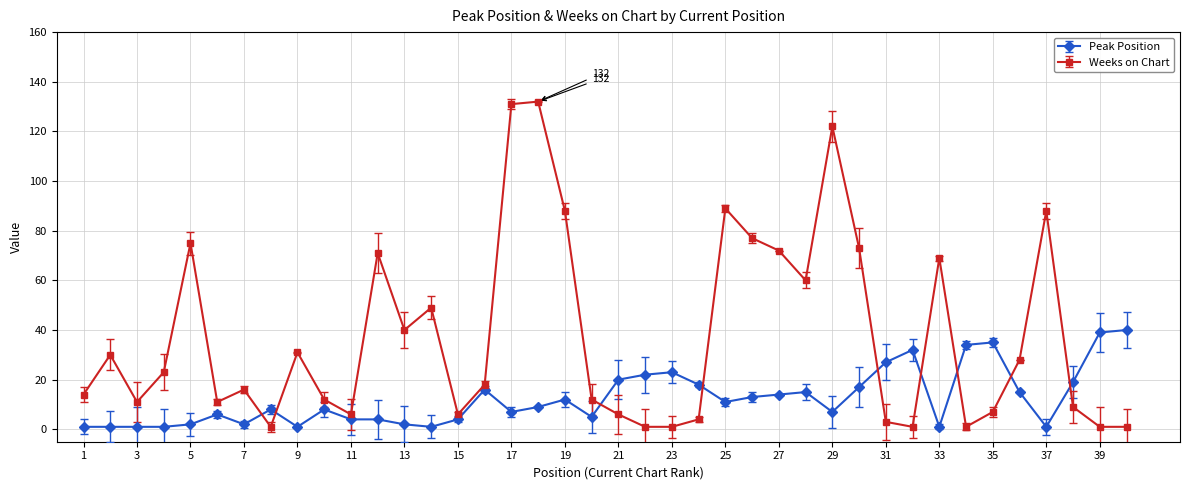

True or false: Peak Position and Weeks on Chart cross at least once.

True